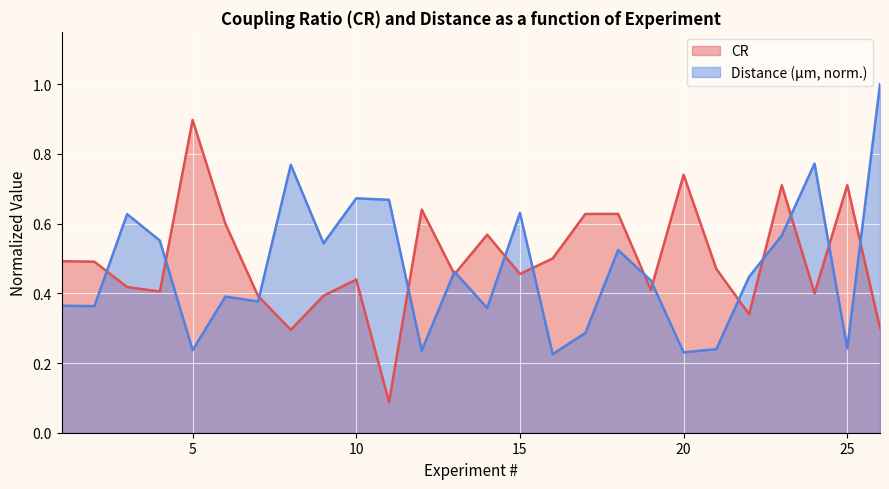

Which series ends up on top after the final intersection of Distance (µm) and CR?

Distance (µm)